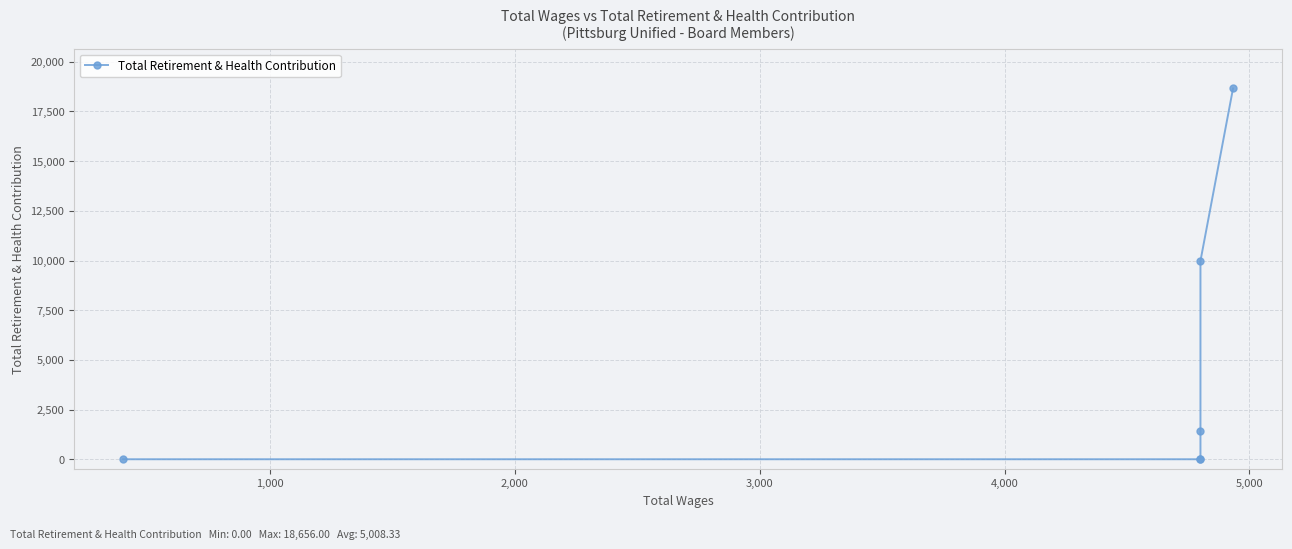

Is it true that the value at 5,000 is 18656?

True